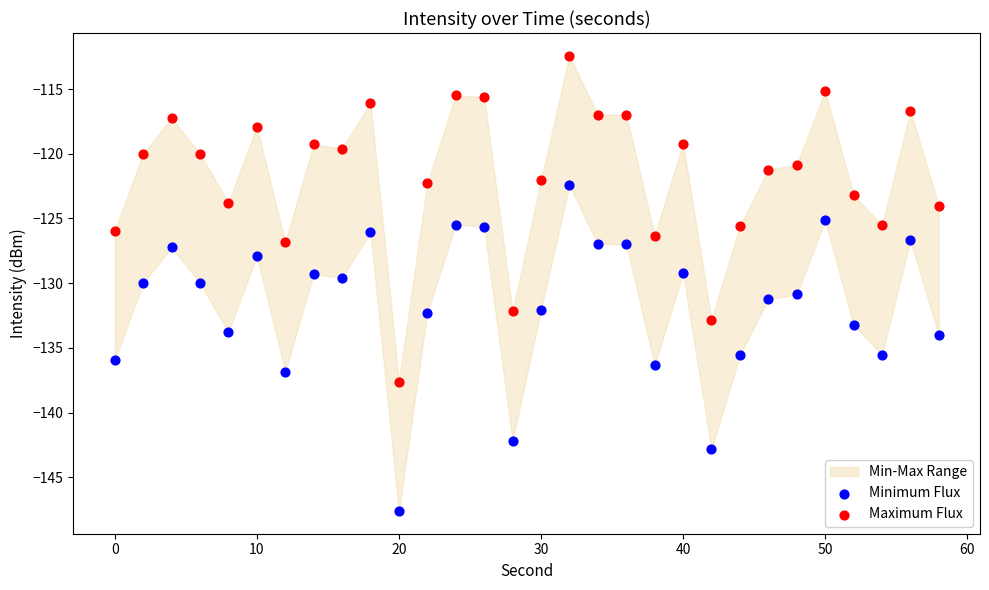

Which series reaches the maximum Y coordinate?

Maximum Flux